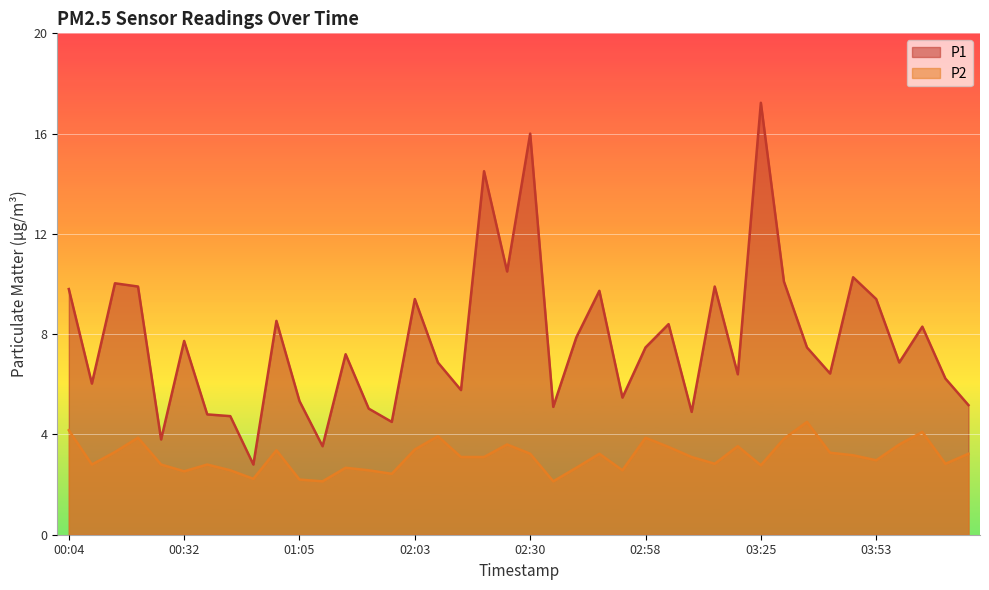

True or false: P2 and P1 cross at least once.

False